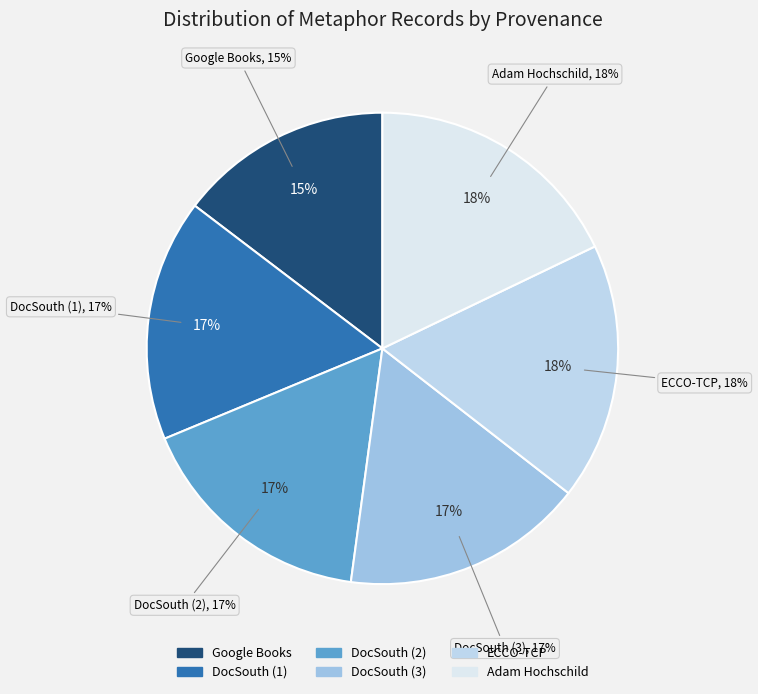

To the nearest percent, what is the difference between the Reading; text from DocSouth (3) and Searching in Google Books slice percentages?

2%